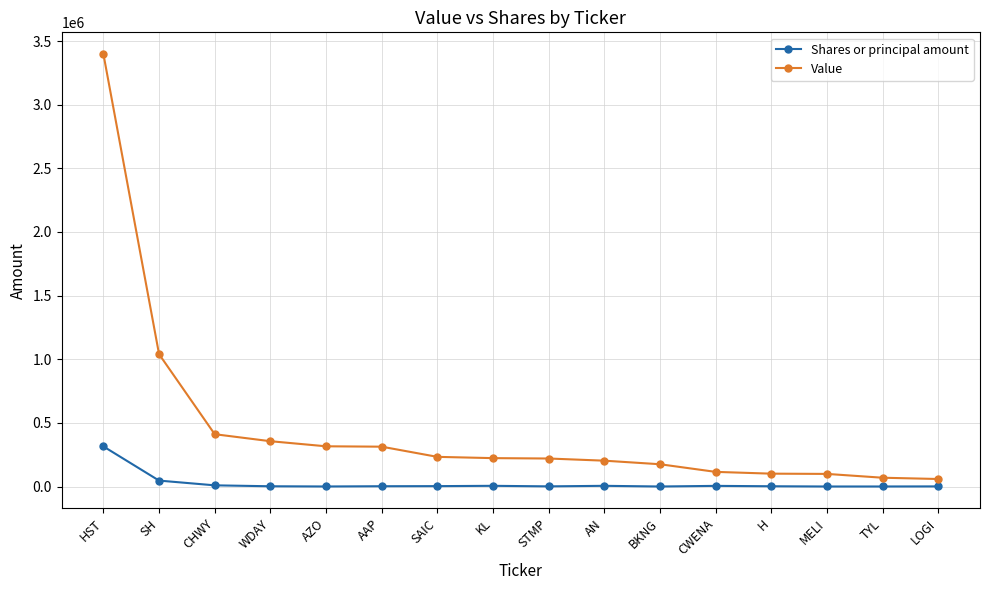

Is it true that Value equals 356000 at WDAY?

True